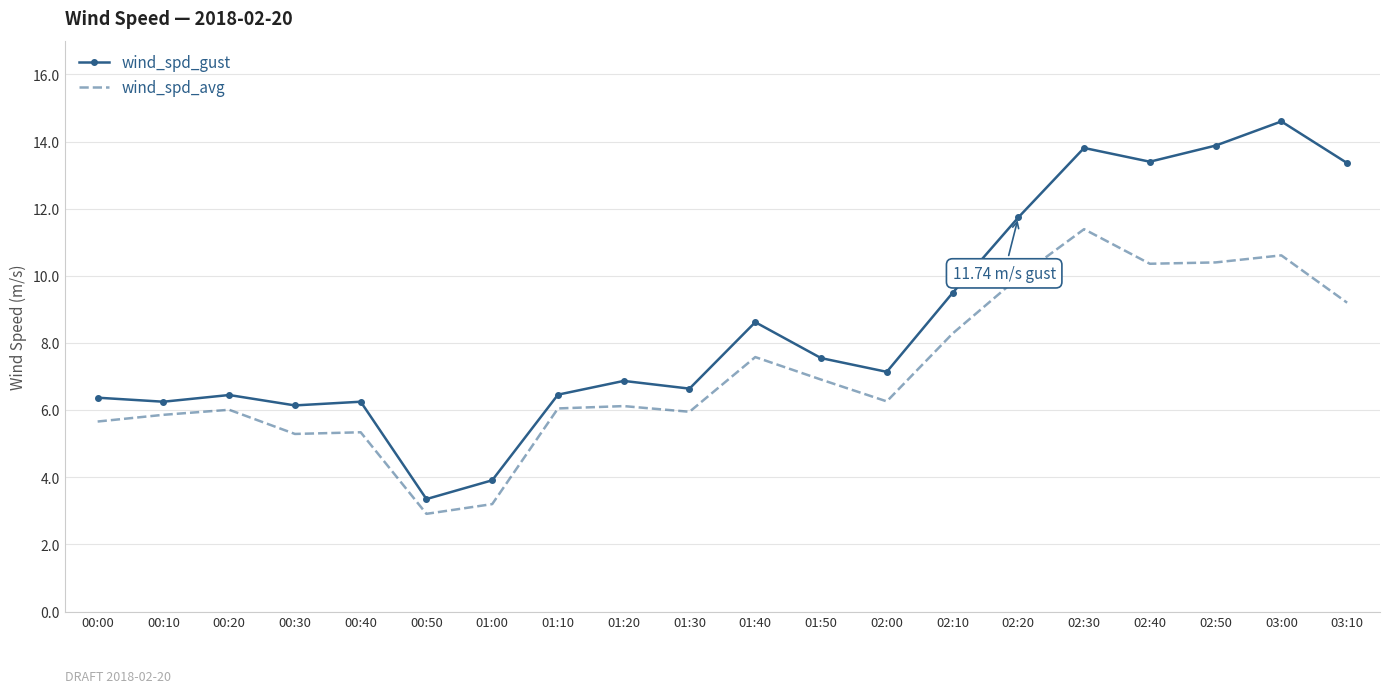

True or false: wind_spd_gust and wind_spd_avg intersect in this chart.

False